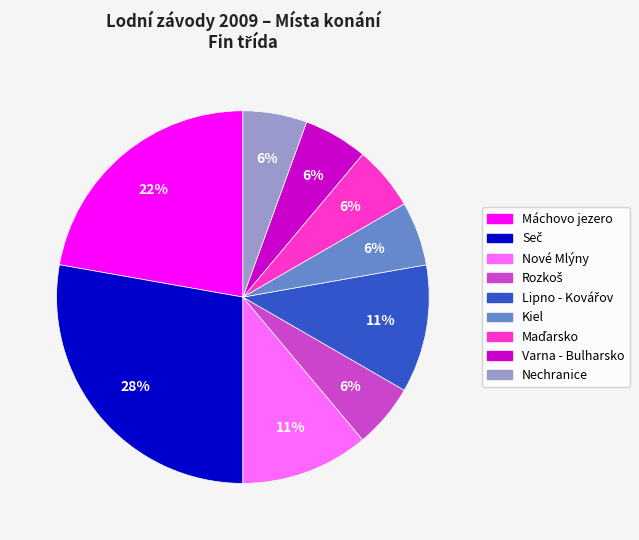

Does any single category account for the majority?

No